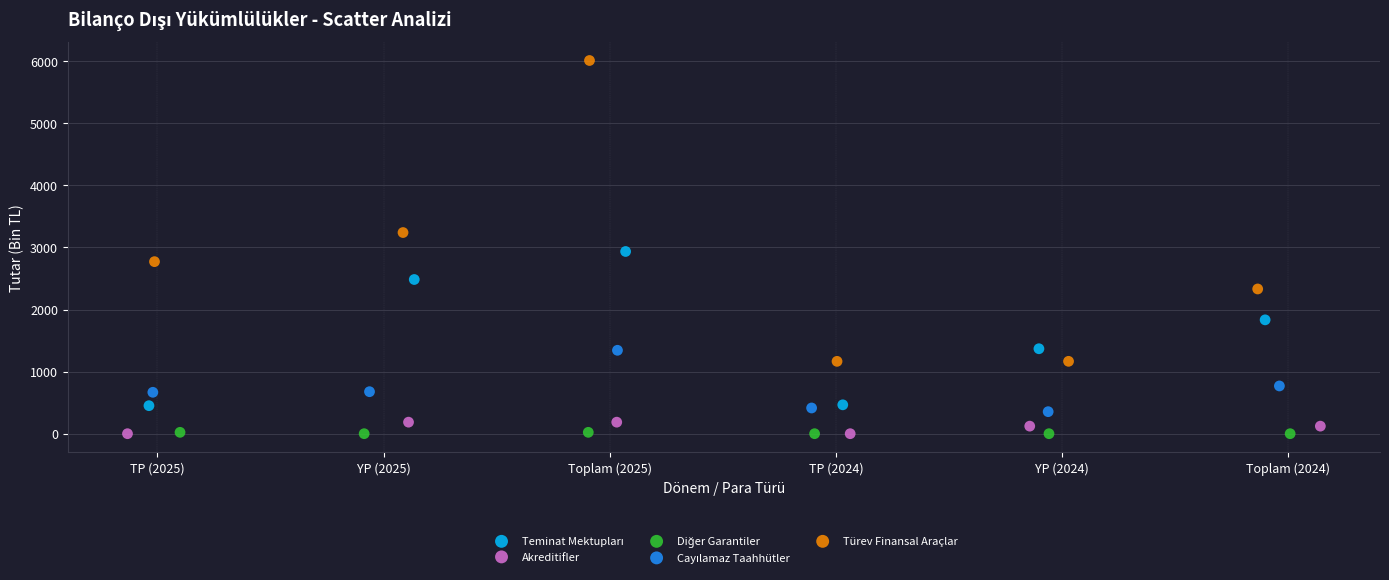

Which series has the largest Y range (max minus min)?

Türev Finansal Araçlar